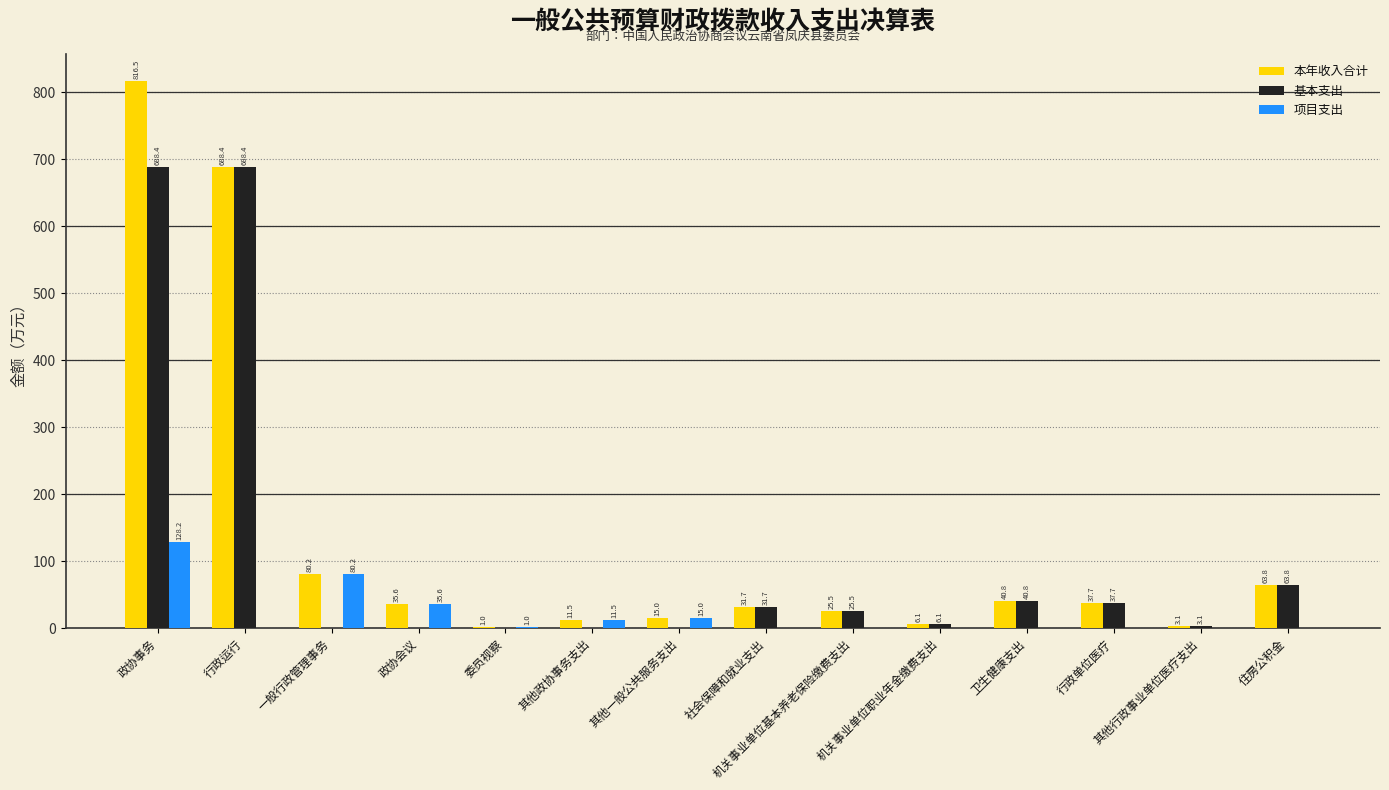

What is the greatest value displayed?

816.5